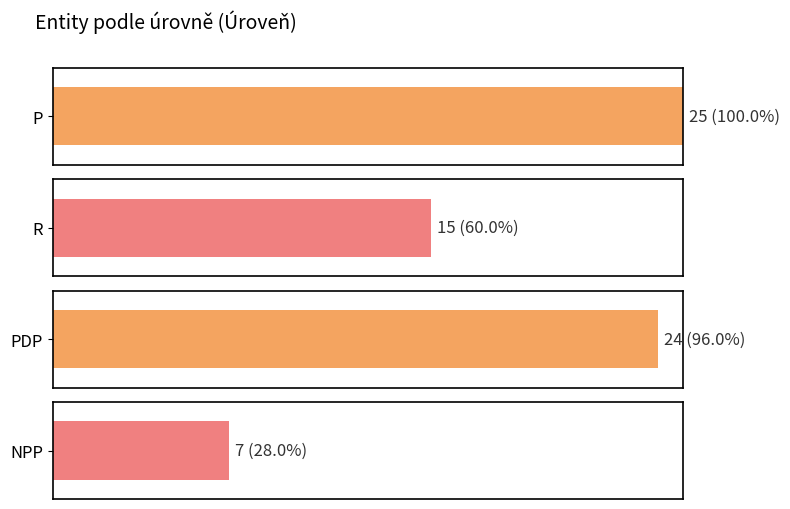

Are the bars grouped side by side (vs. stacked)?

No